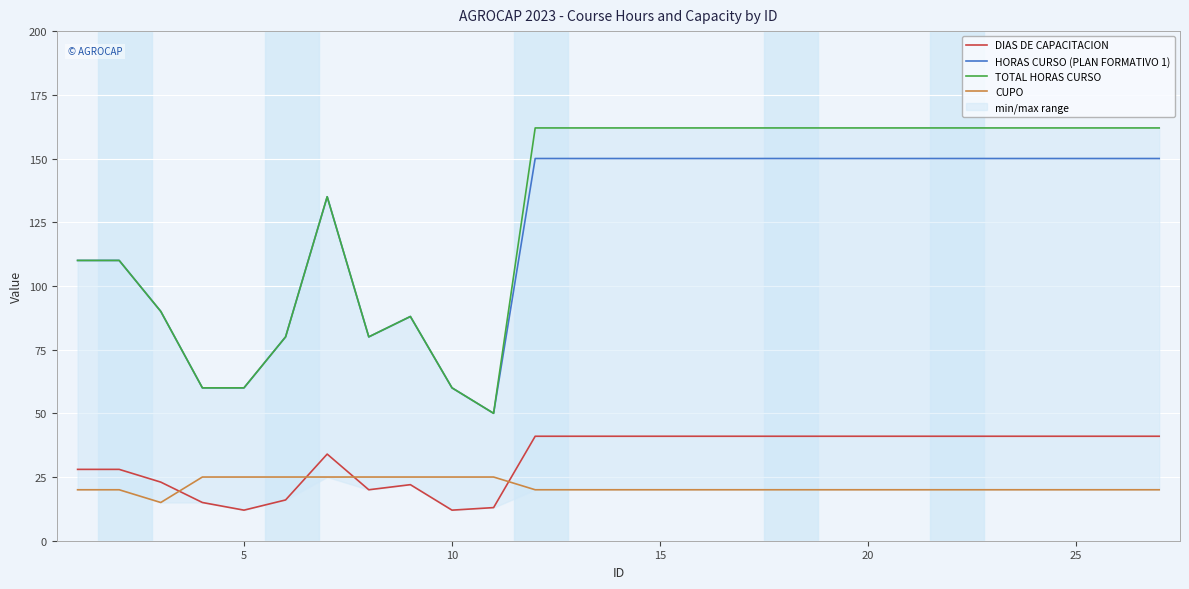

What is the lowest value of the DIAS DE CAPACITACION series?

12